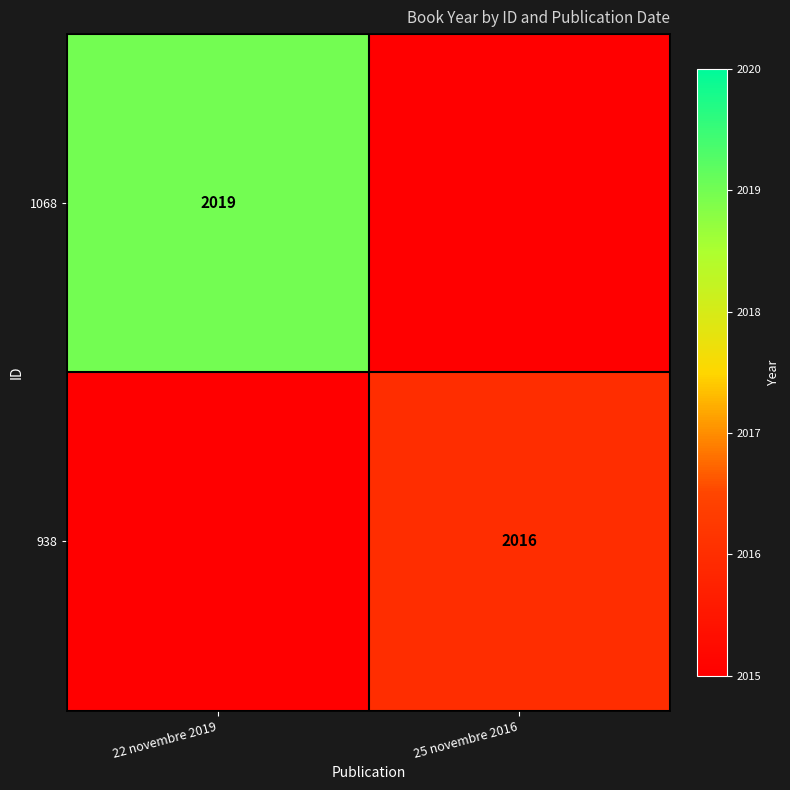

The value of 938 at 25 novembre 2016 is 2016. True or false?

True